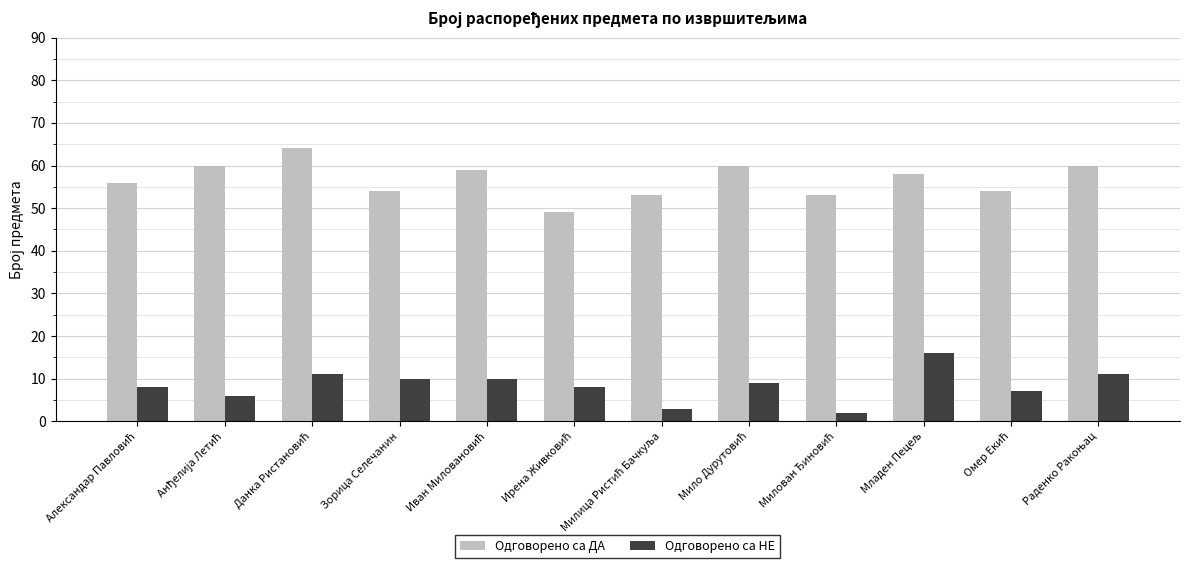

How many groups of bars are there?

12